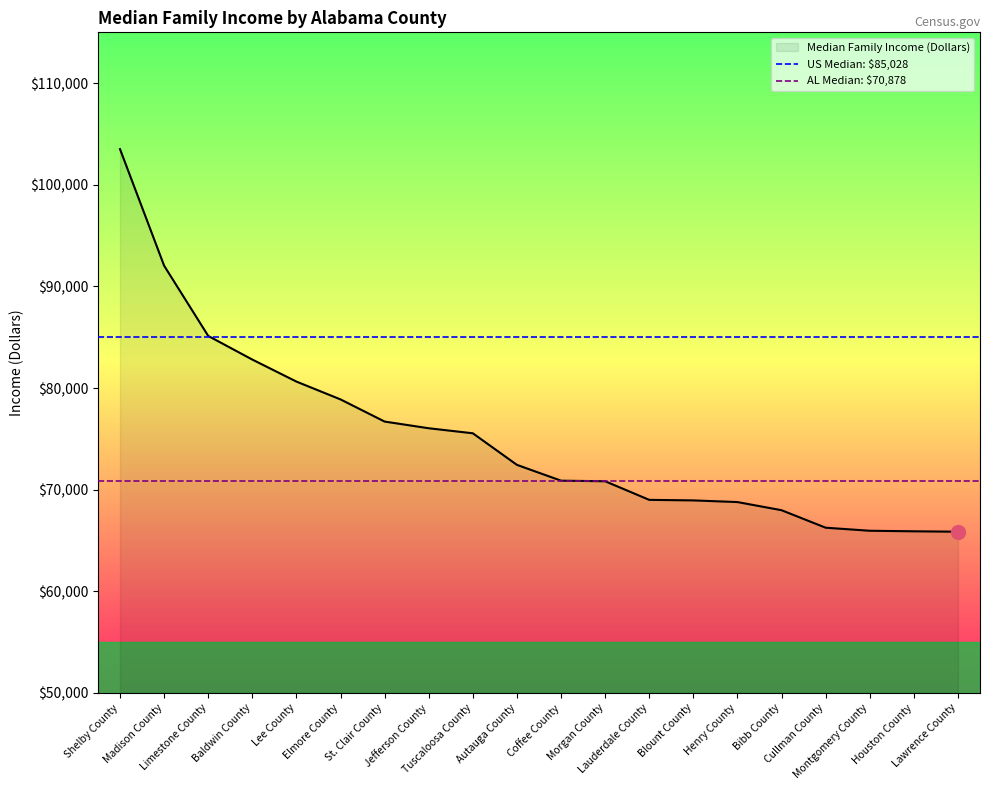

What is the label of the 18th point from the right?

Limestone County